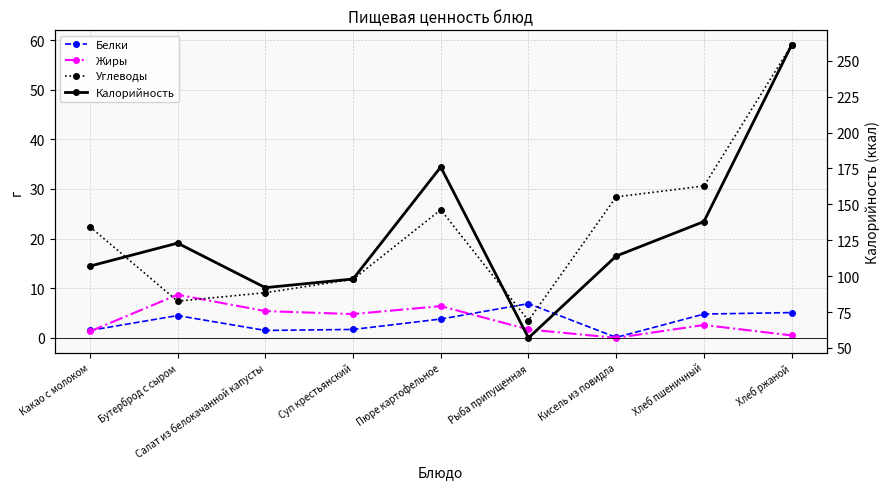

List the series in order of their peak value, highest first.

Калорийность, Углеводы, Жиры, Белки